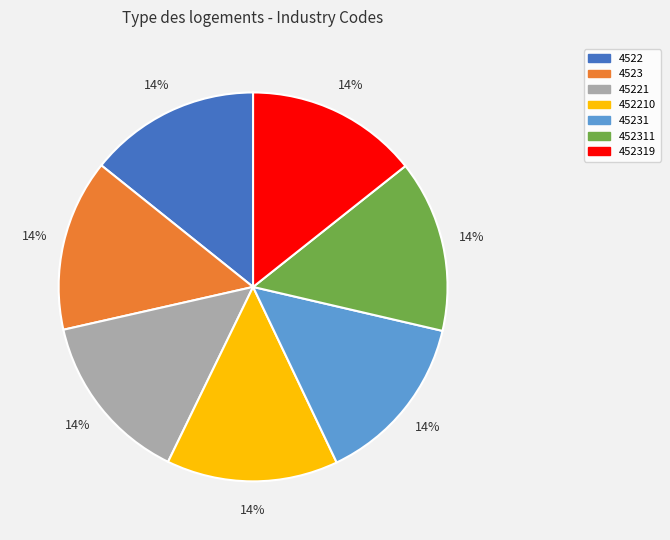

True or false: 452319 accounts for 14% of the total.

True